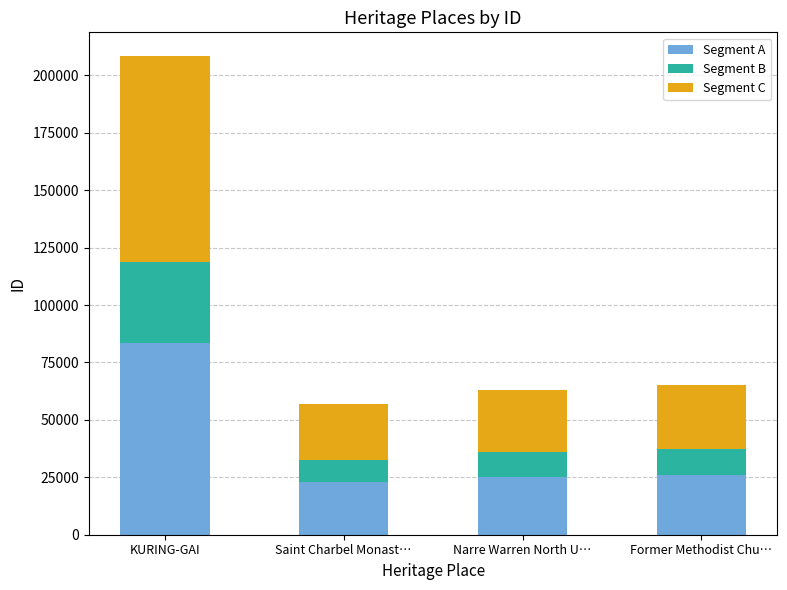

What is the lowest value of the Segment A series?

22762.4